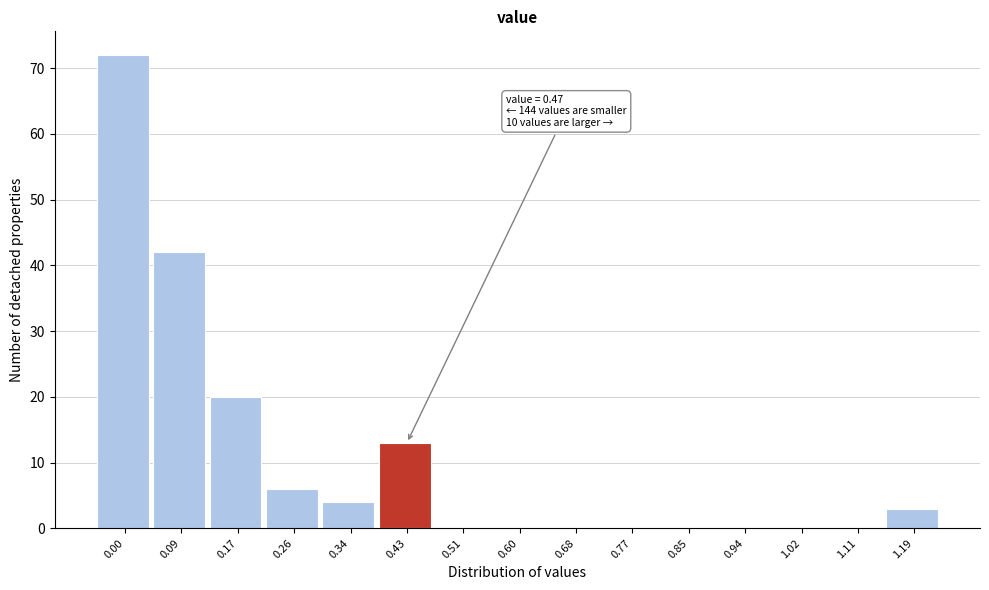

Reading right to left, transcribe all the data shown in this chart.

1.19=3	1.11=0	1.02=0	0.94=0	0.85=0	0.77=0	0.68=0	0.60=0	0.51=0	0.43=13	0.34=4	0.26=6	0.17=20	0.09=42	0.00=72